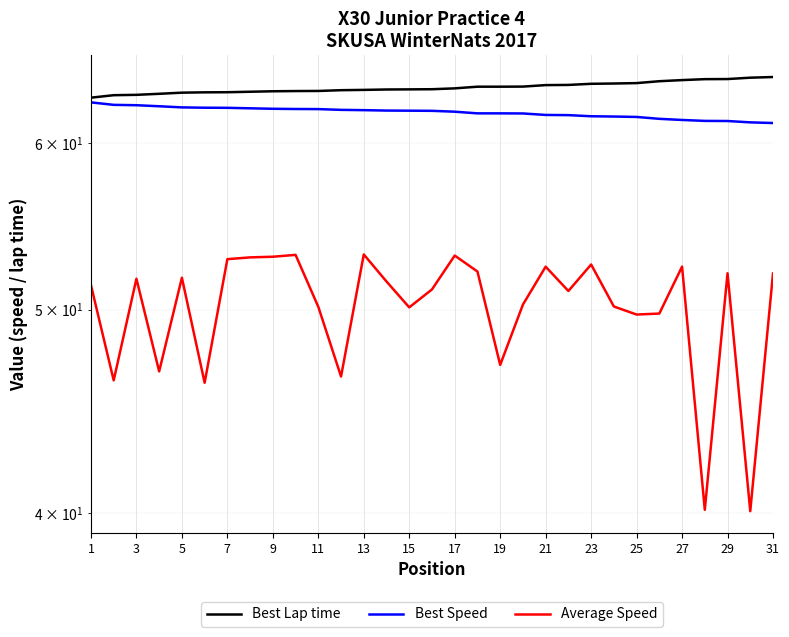

Reading right to left, list all the values displayed in this chart.

Best Lap time: 64.5	64.5	64.4	64.4	64.3	64.2	64.1	64.1	64.1	64.0	64.0	63.9	63.9	63.9	63.7	63.7	63.7	63.7	63.6	63.6	63.6	63.6	63.5	63.5	63.5	63.5	63.4	63.4	63.3	63.3	63.1
Best Speed: 61.4	61.4	61.5	61.5	61.6	61.6	61.8	61.8	61.8	61.9	61.9	62.0	62.0	62.0	62.1	62.2	62.2	62.2	62.2	62.3	62.3	62.3	62.3	62.4	62.4	62.4	62.4	62.5	62.6	62.6	62.8
Average Speed: 52.0	40.1	52.0	40.1	52.4	49.8	49.7	50.2	52.5	51.0	52.4	50.3	47.1	52.1	53.1	51.1	50.1	51.6	53.1	46.5	50.2	53.1	53.0	53.0	52.8	46.1	51.8	46.7	51.7	46.3	51.4